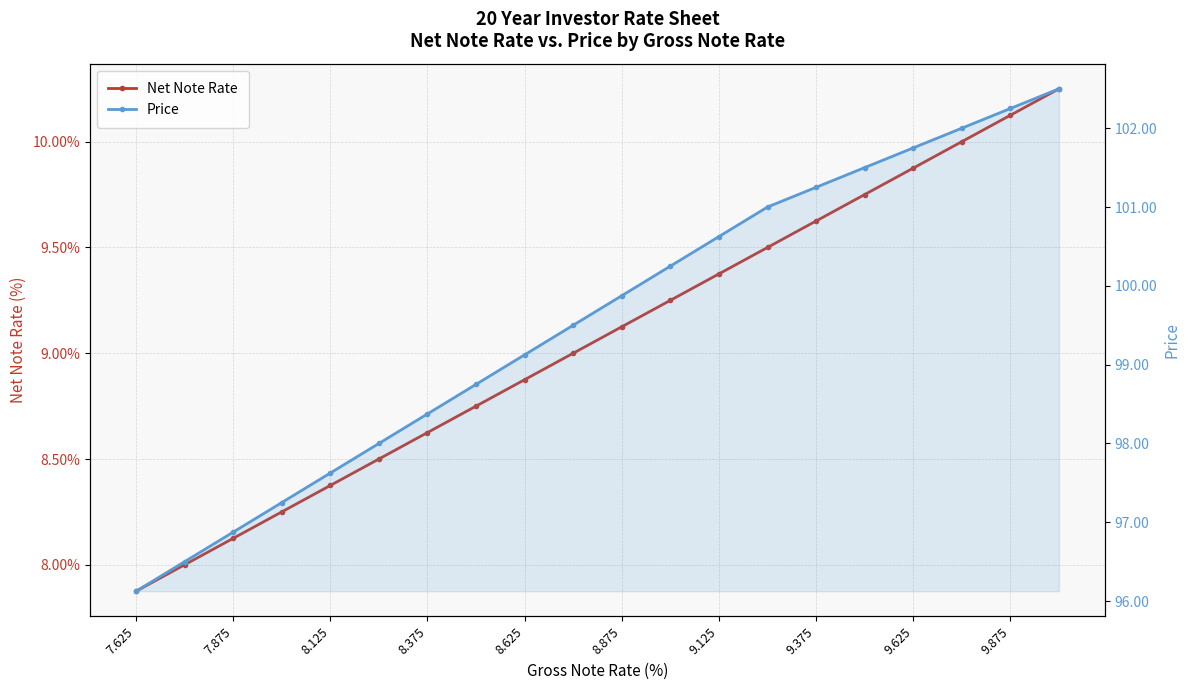

What is the maximum value for Net Note Rate?

10.2